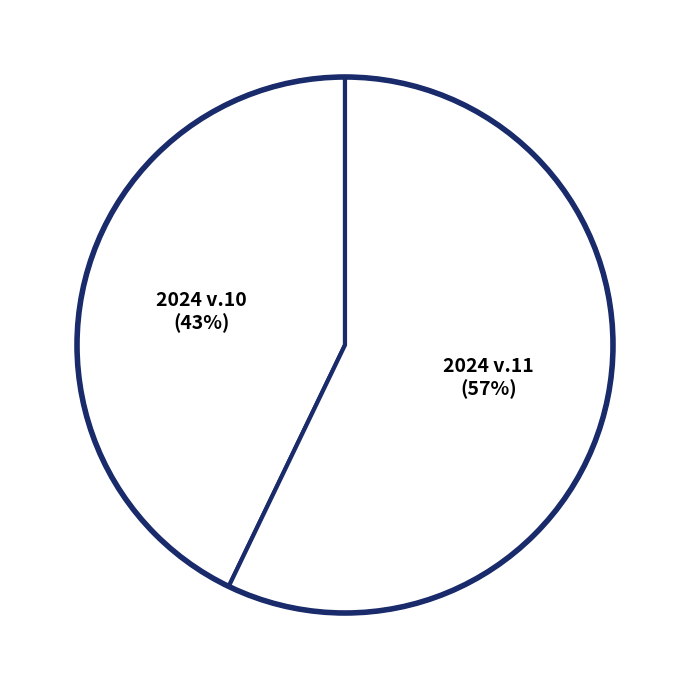

Which slice is the largest?

2024 v.11